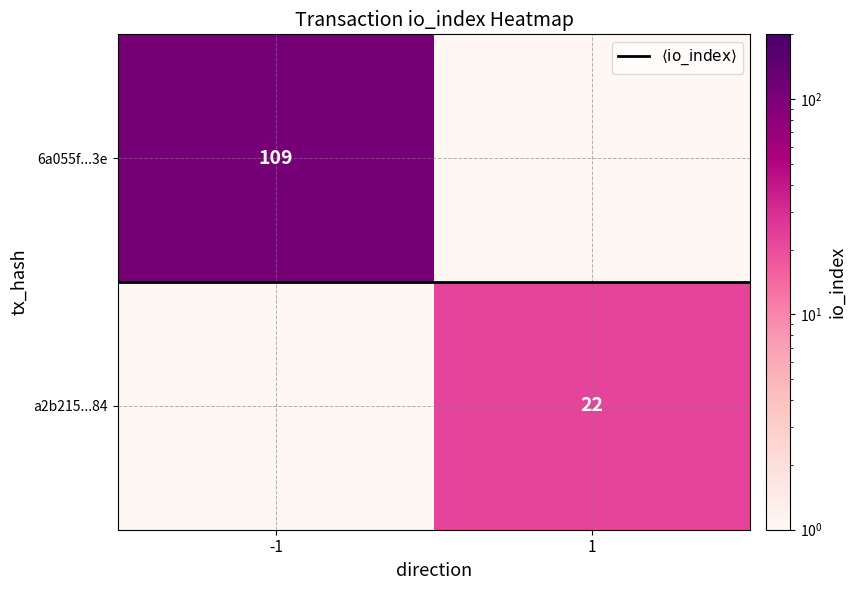

What is the difference between the maximum and minimum values in the a2b215...84 series?

22.0